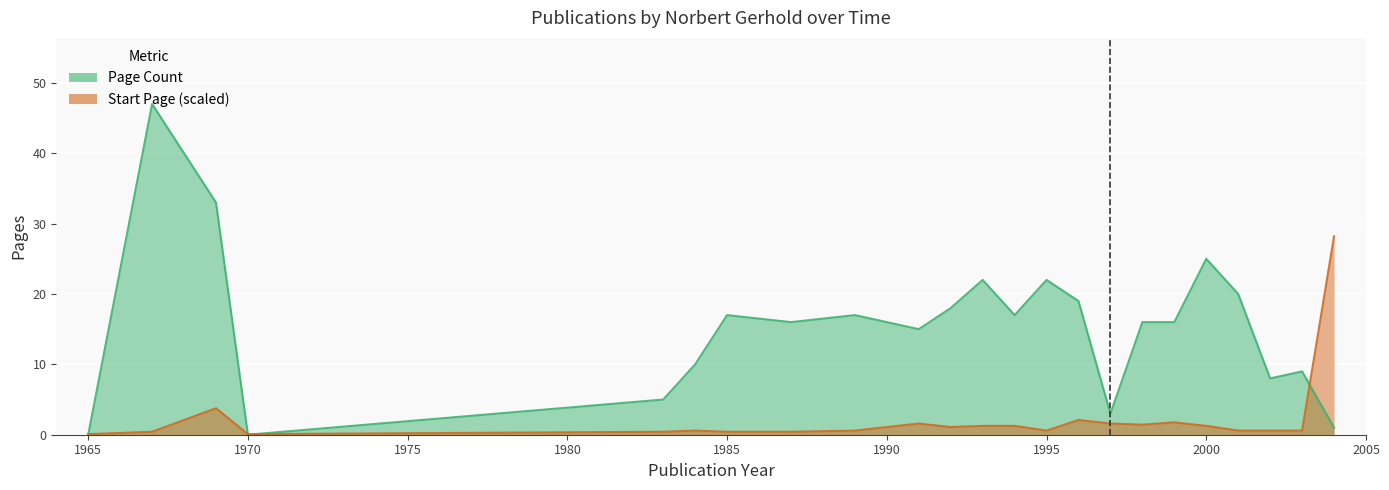

Reading left to right, extract all data points from this chart.

Page Count: 1965=0.0	1967=47.0	1969=33.0	1970=0.0	1983=5.0	1984=10.0	1985=17.0	1987=16.0	1989=17.0	1991=15.0	1992=18.0	1993=22.0	1994=17.0	1995=22.0	1996=19.0	1997=3.0	1998=16.0	1999=16.0	2000=25.0	2001=20.0	2002=8.0	2003=9.0	2004=1.0
Start Page: 1965=0.1	1967=0.4	1969=3.8	1970=0.1	1983=0.4	1984=0.6	1985=0.4	1987=0.4	1989=0.6	1991=1.6	1992=1.1	1993=1.3	1994=1.3	1995=0.6	1996=2.1	1997=1.6	1998=1.4	1999=1.8	2000=1.3	2001=0.6	2002=0.6	2003=0.6	2004=28.2